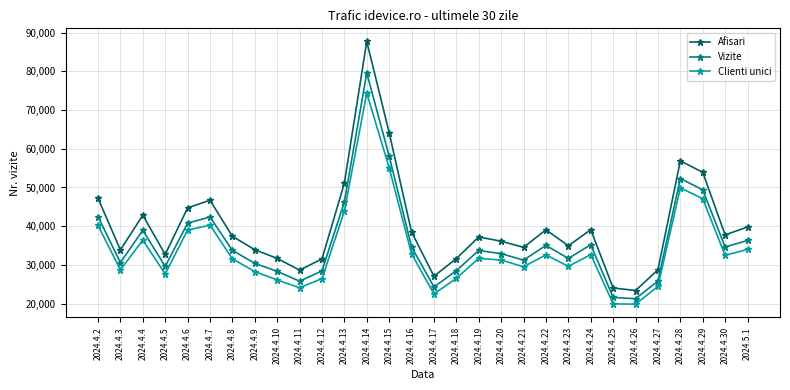

What is the approximate value of Afisari at 2024.4.18?

31621